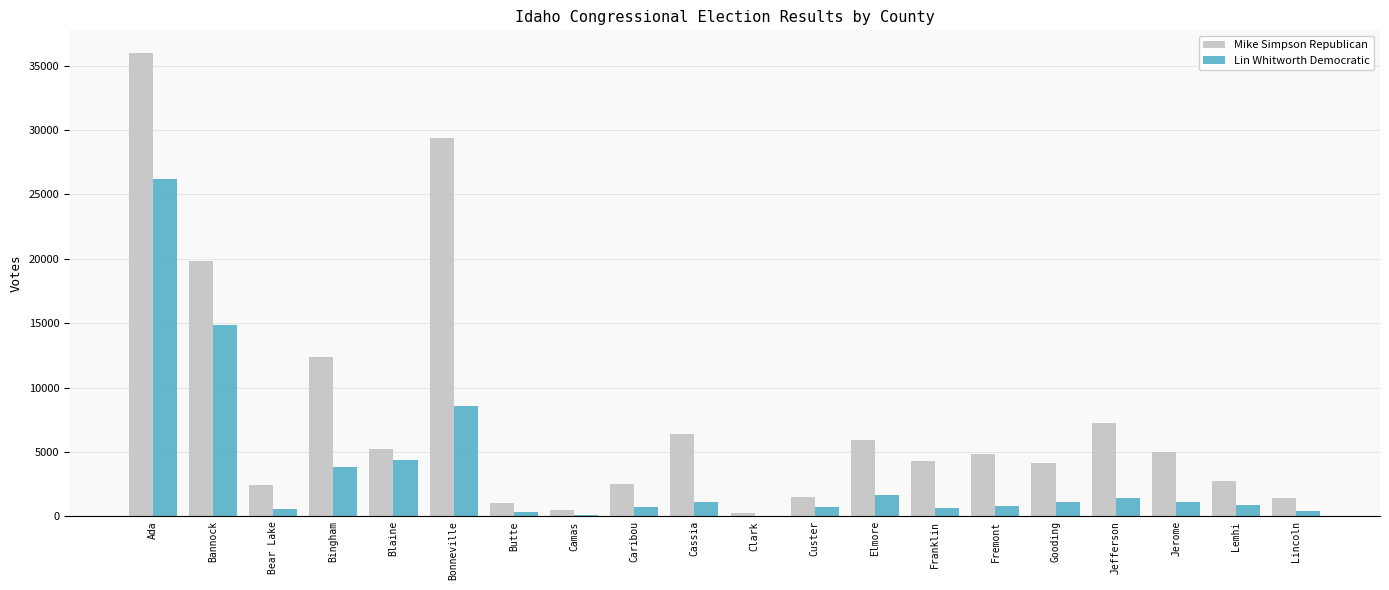

Are the bars grouped side by side (vs. stacked)?

Yes